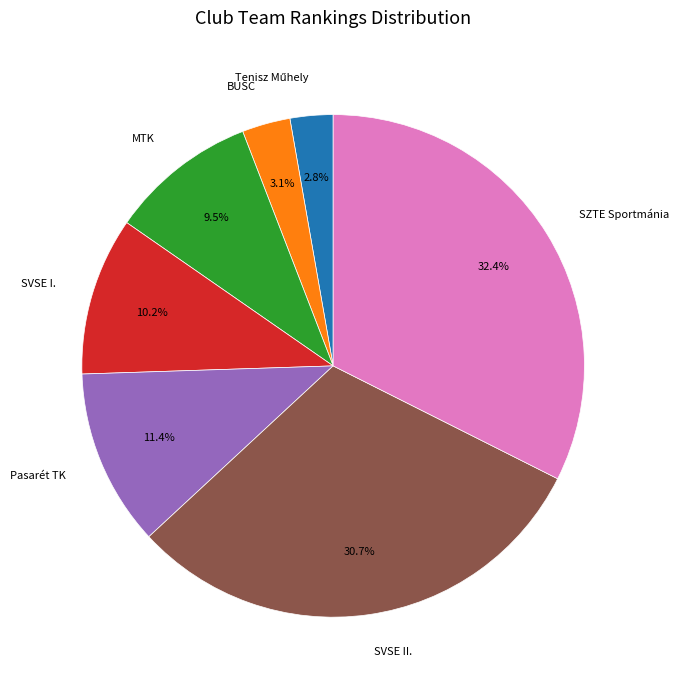

Count the number of slices in the pie.

7